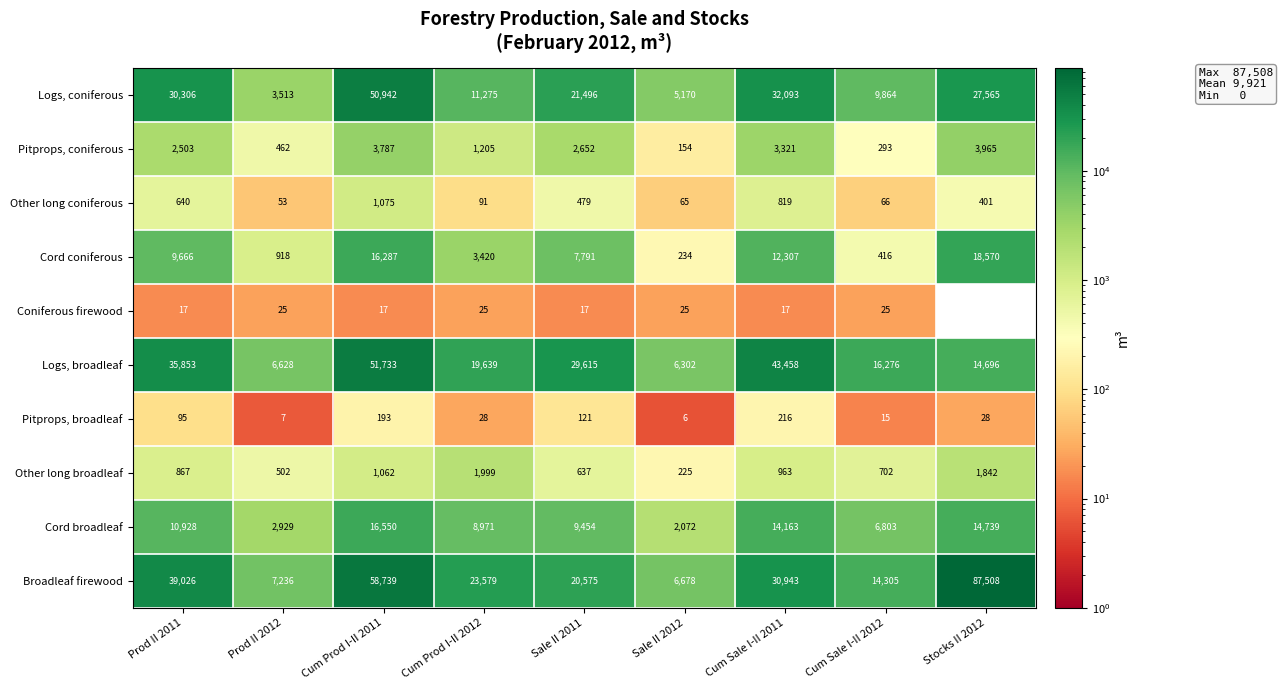

How many values in the Pitprops, coniferous series are below 2503?

4